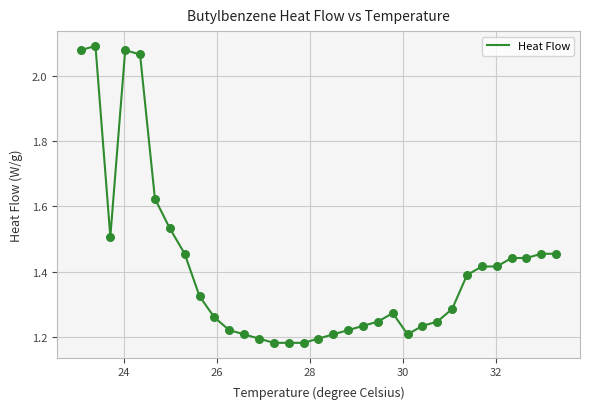

What is the difference between the maximum and minimum values?

0.9